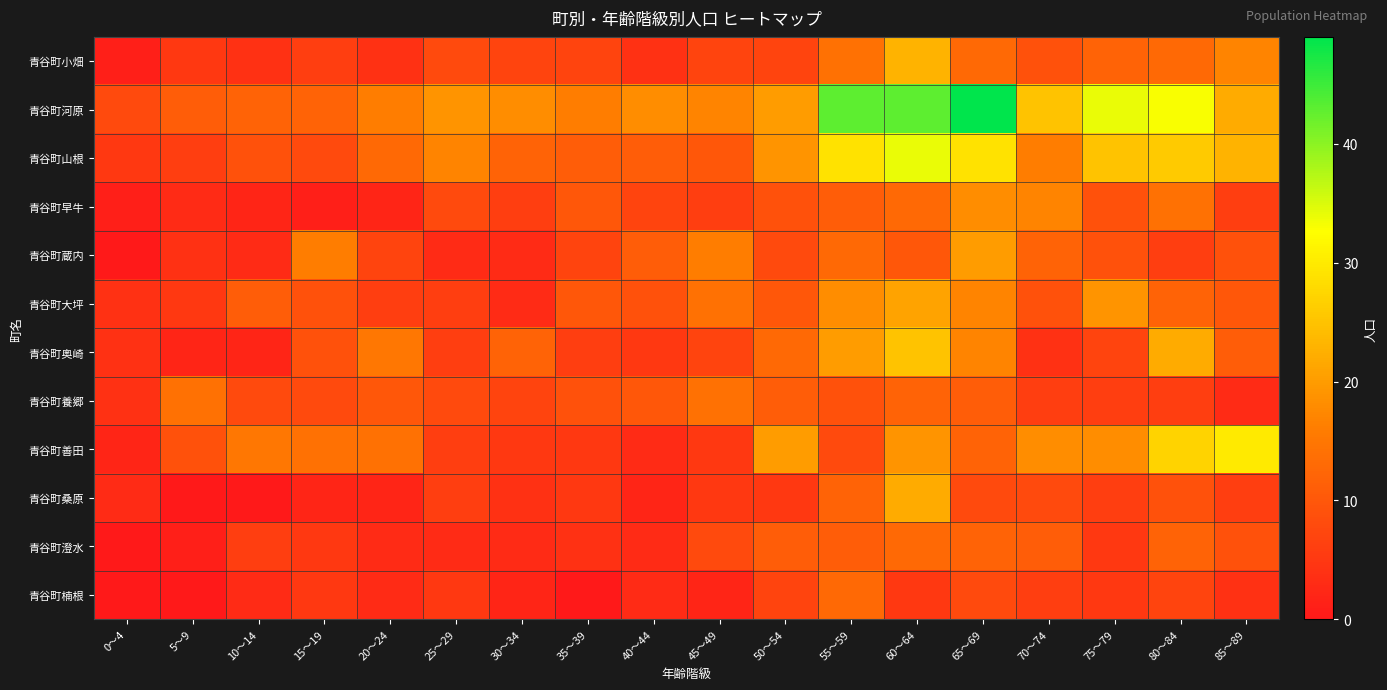

Between 10～14 and 85～89, which series saw the biggest shift?

青谷町善田